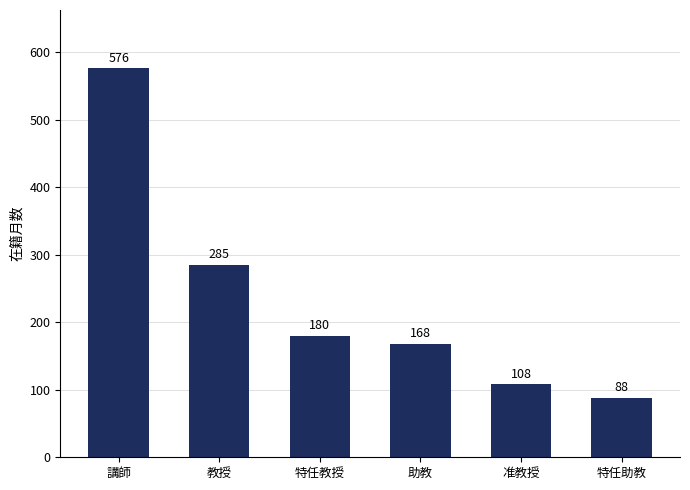

What is the sum of all values?

1405